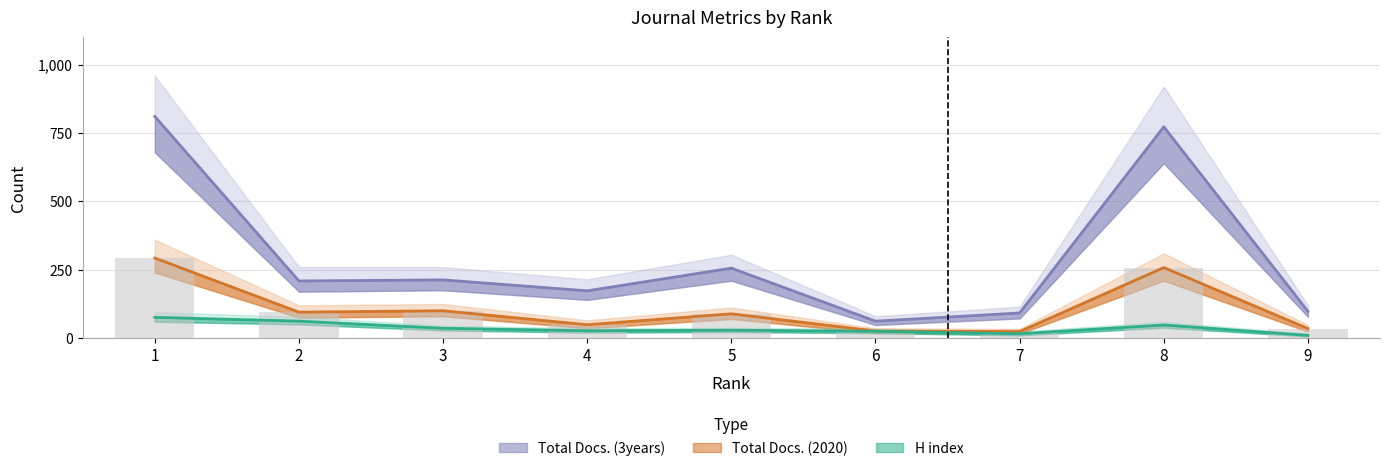

How many values in the Total Docs. (2020) series are below 89?

4